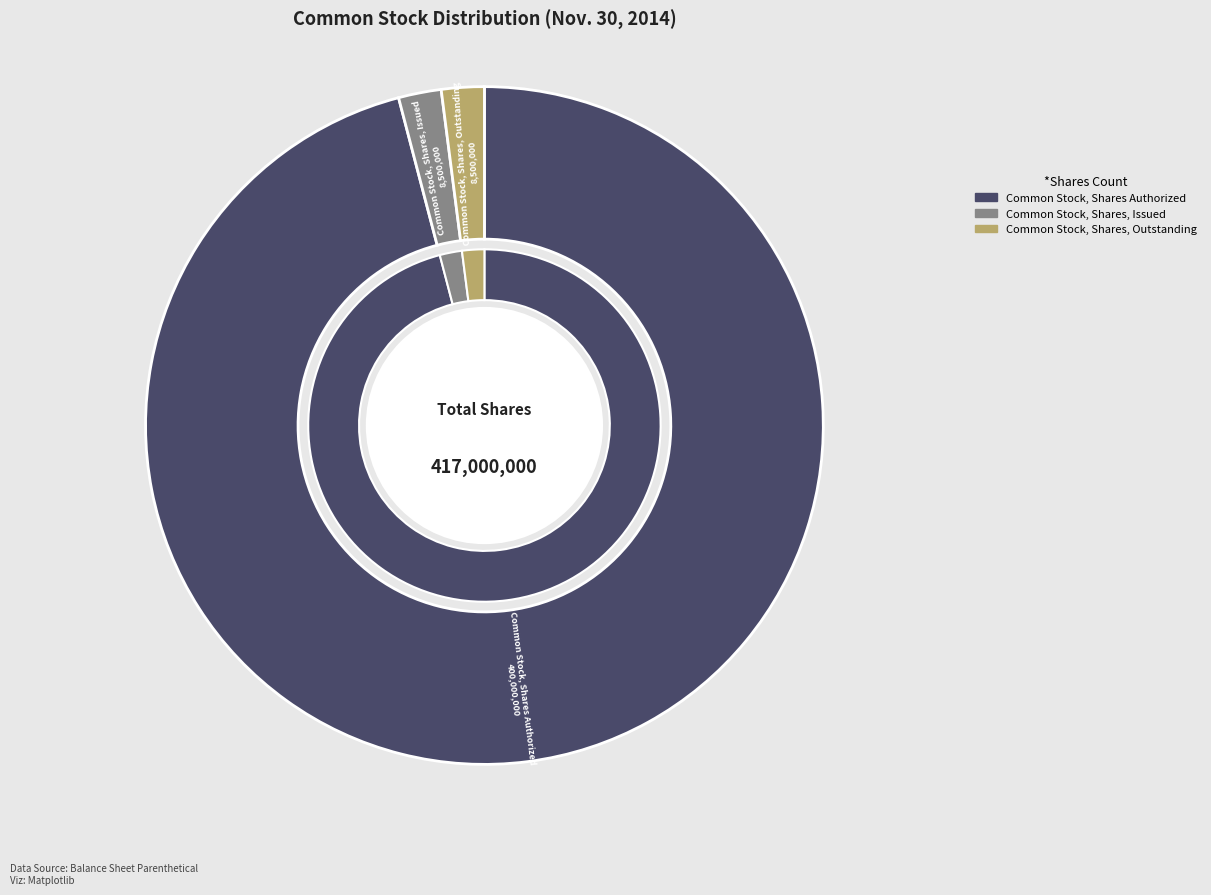

Which slice is the smallest?

Common Stock, Shares, Issued